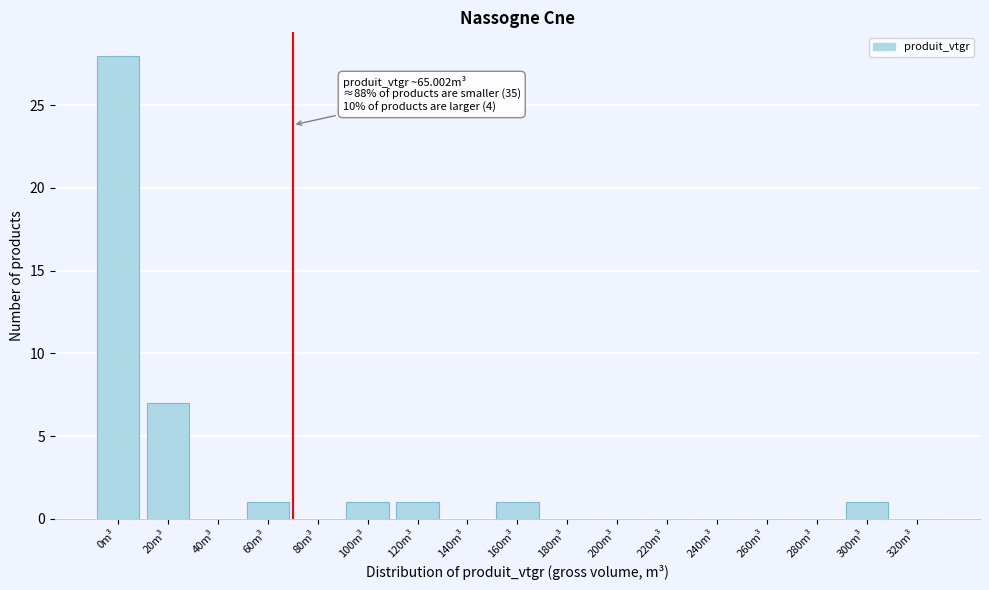

Reading left to right, extract all data points from this chart.

0m³=28	20m³=7	40m³=0	60m³=1	80m³=0	100m³=1	120m³=1	140m³=0	160m³=1	180m³=0	200m³=0	220m³=0	240m³=0	260m³=0	280m³=0	300m³=1	320m³=0